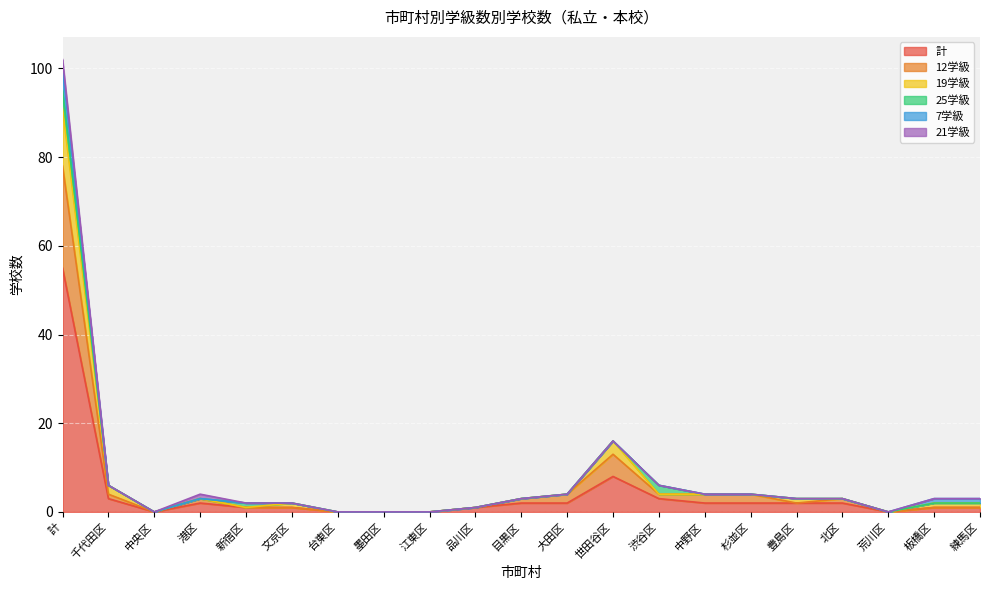

Between 世田谷区 and 杉並区, which is larger?

世田谷区